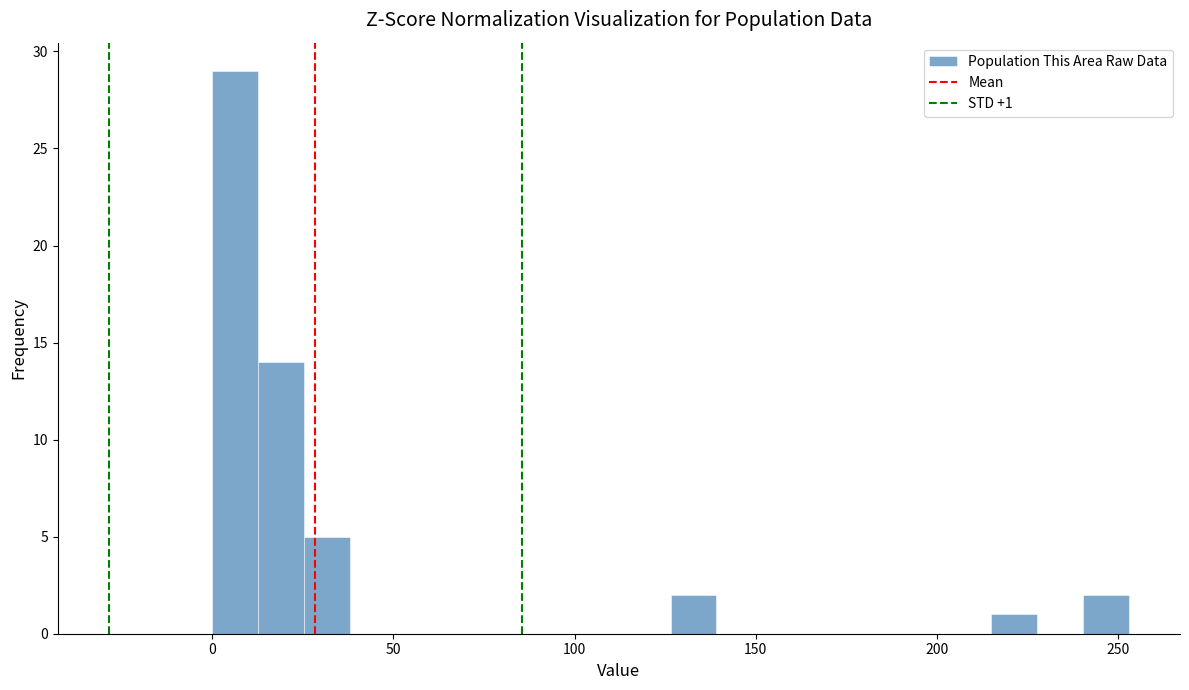

Read against the x-axis, roughly where is the centre of the tallest bar?

5